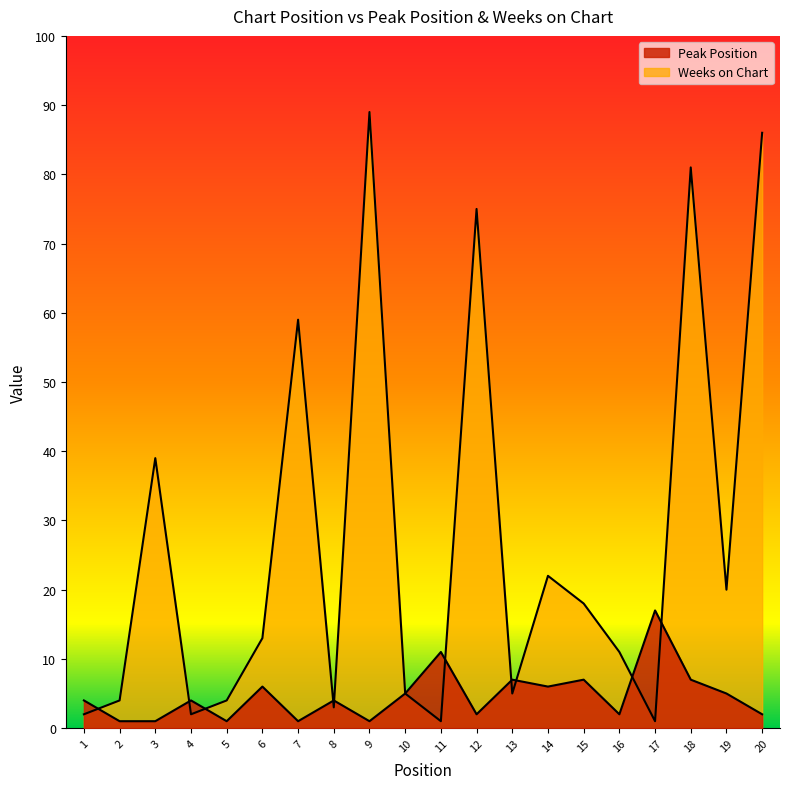

Is it true that Peak Position equals 2 at 12?

True